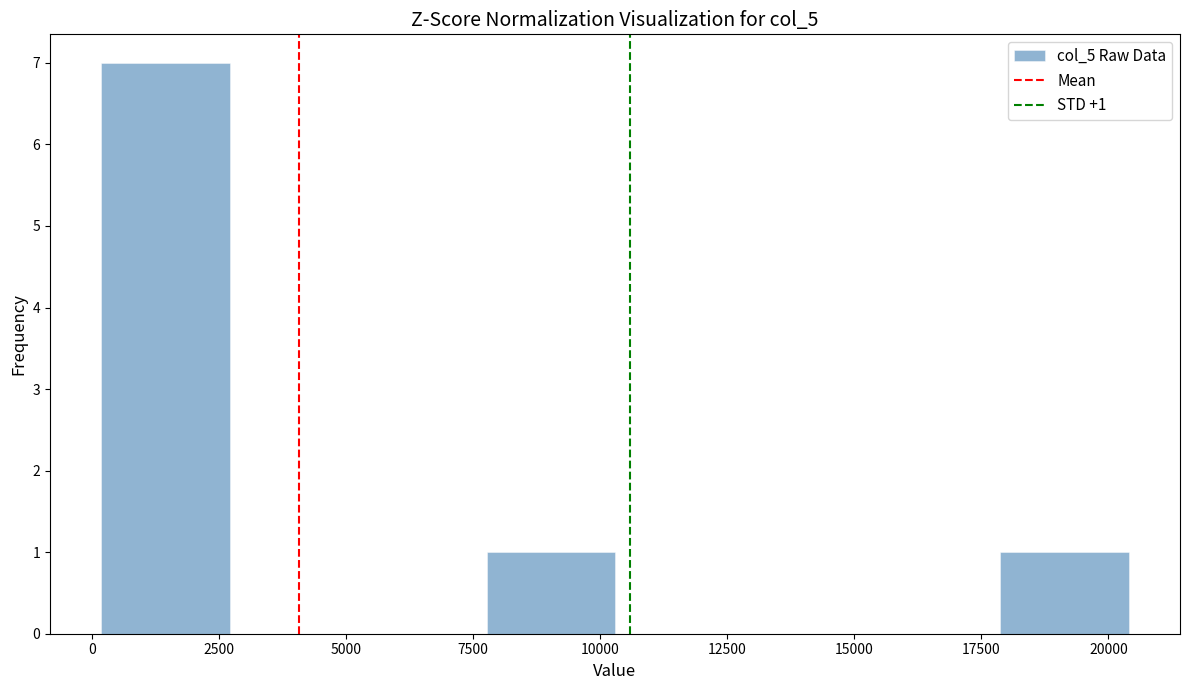

Over which range of the x-axis is the bar tallest?

0 to 2500